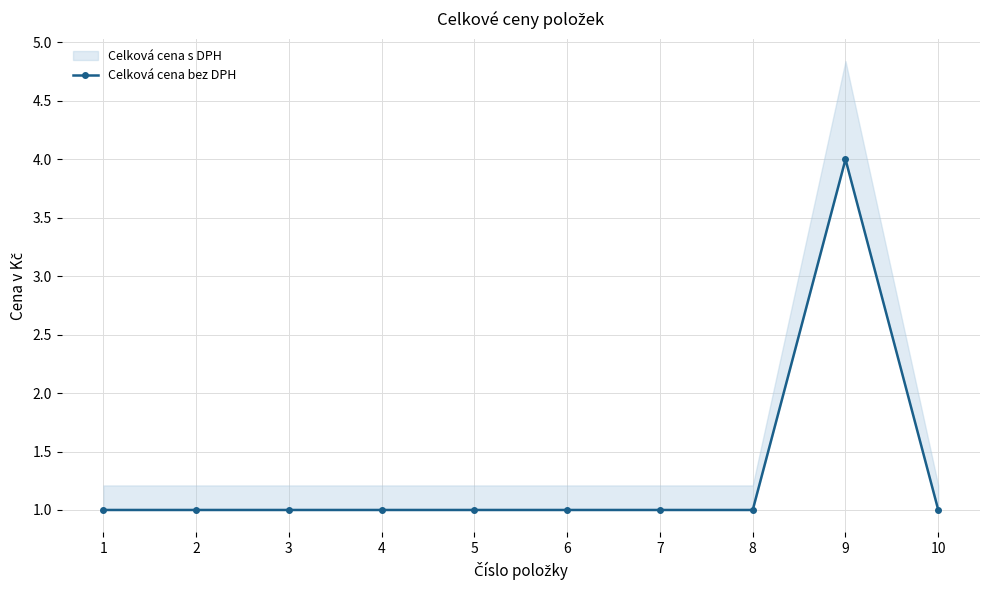

Reading left to right, what are all the values shown in this chart?

1	1	1	1	1	1	1	1	4	1